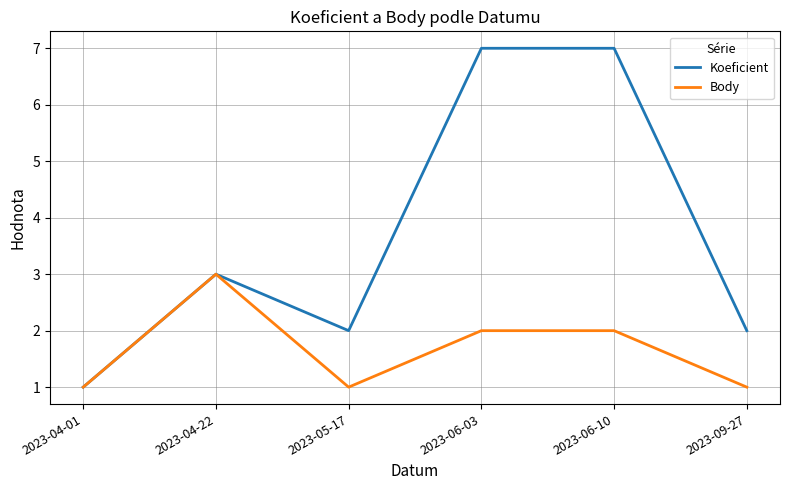

The value of Body at 2023-06-10 is 4. True or false?

False